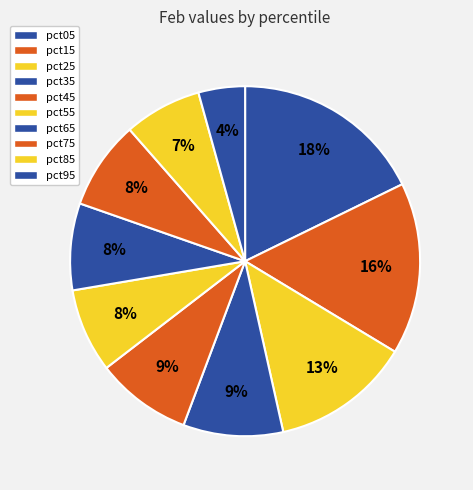

Which category has the smallest portion of the pie?

pct95